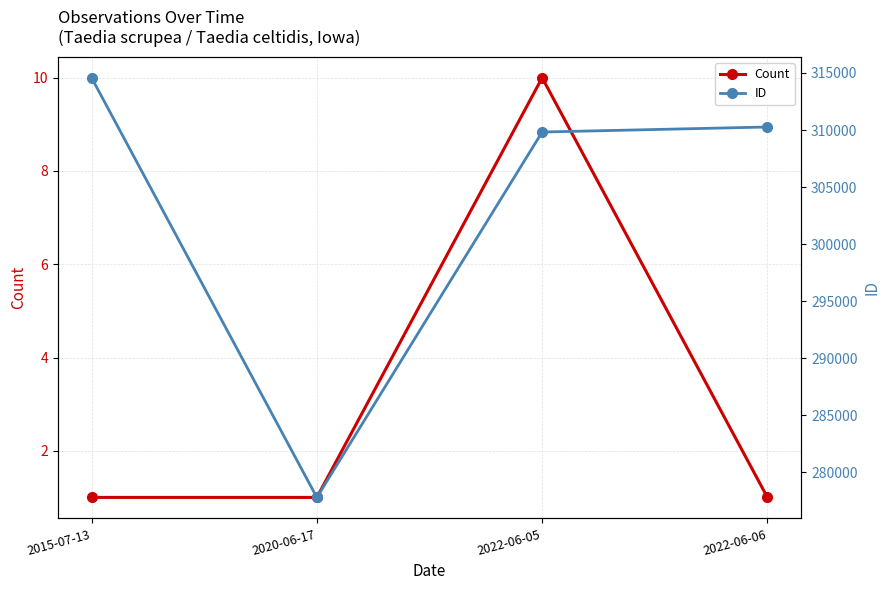

How many lines are shown in the chart?

2